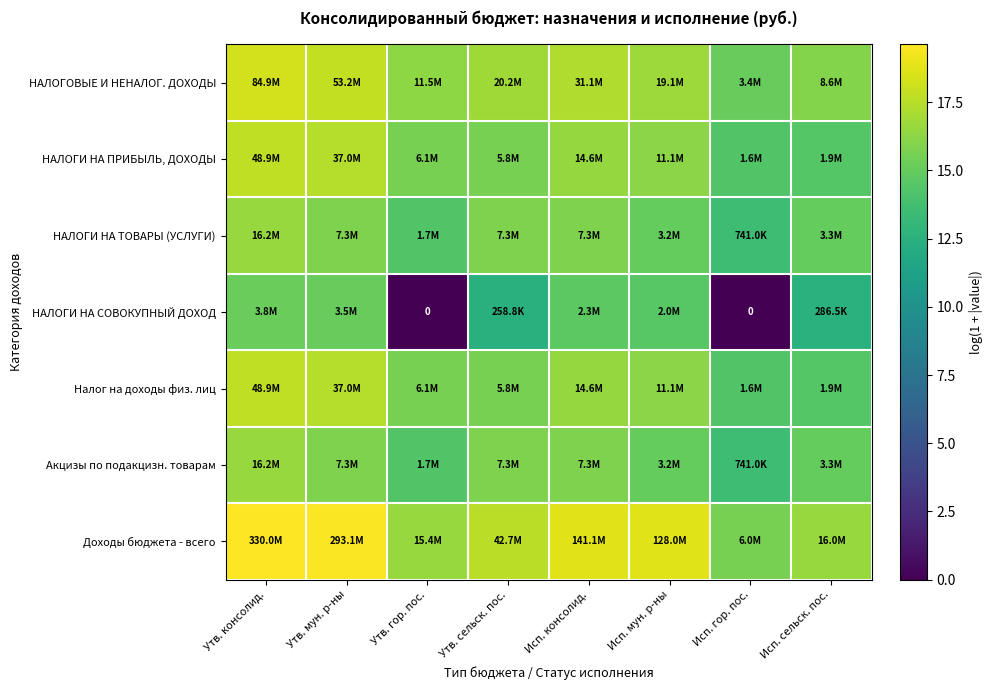

Which series has the largest total across all categories?

Доходы бюджета - всего